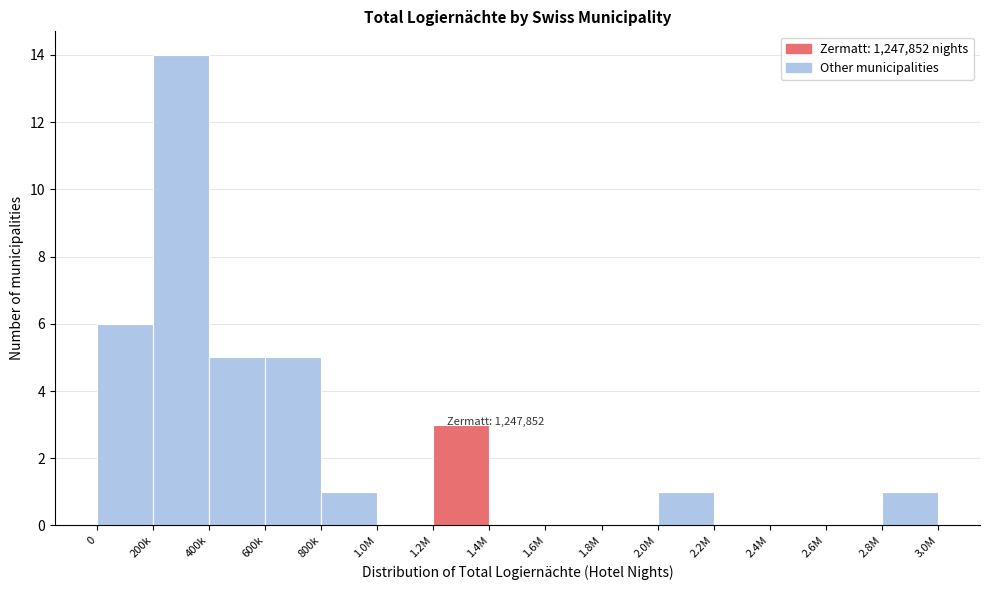

Reading left to right, transcribe all the data shown in this chart.

0=6	200k=14	400k=5	600k=5	800k=1	1.0M=0	1.2M=3	1.4M=0	1.6M=0	1.8M=0	2.0M=1	2.2M=0	2.4M=0	2.6M=0	2.8M=1